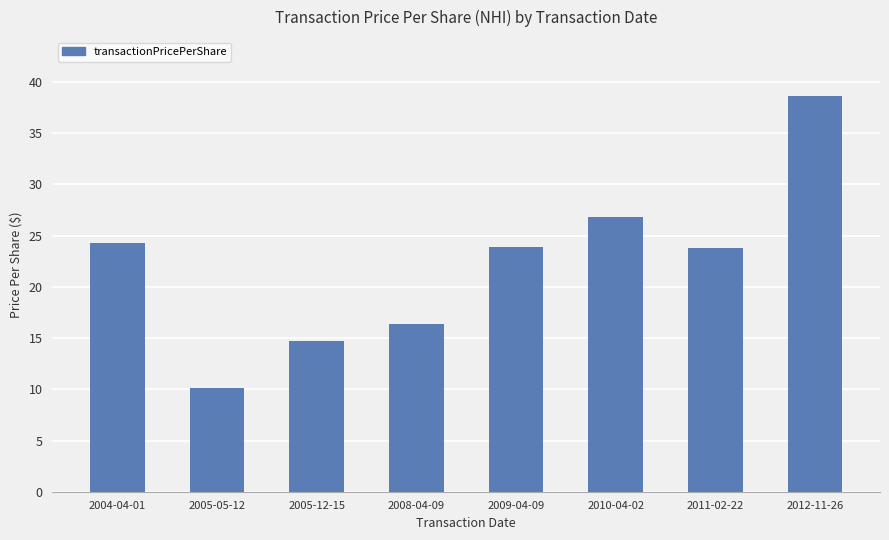

What is the value of the 2nd bar from the left?

10.1